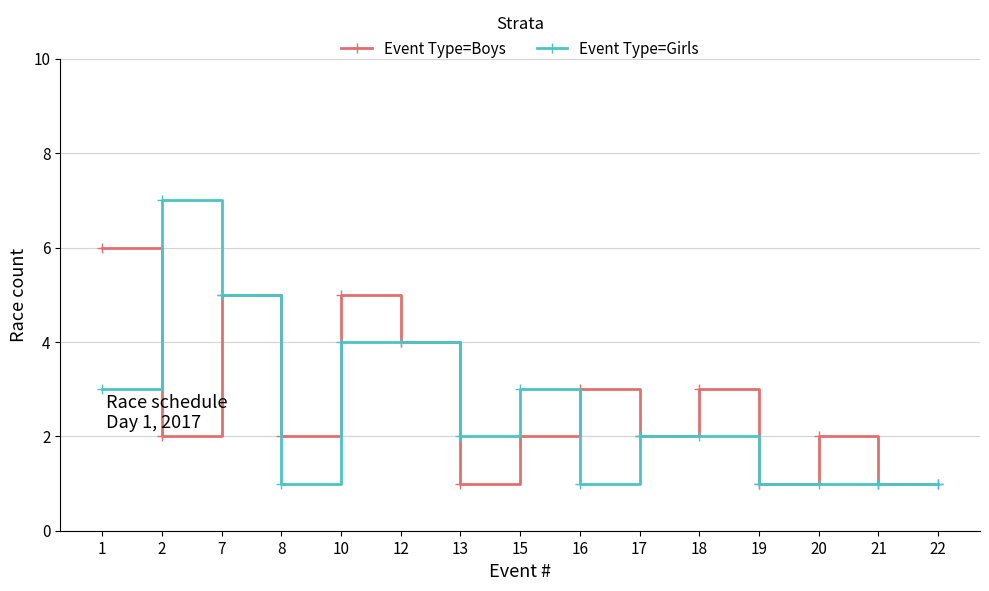

Rank the series by their maximum value, from highest to lowest.

Event Type=Girls, Event Type=Boys